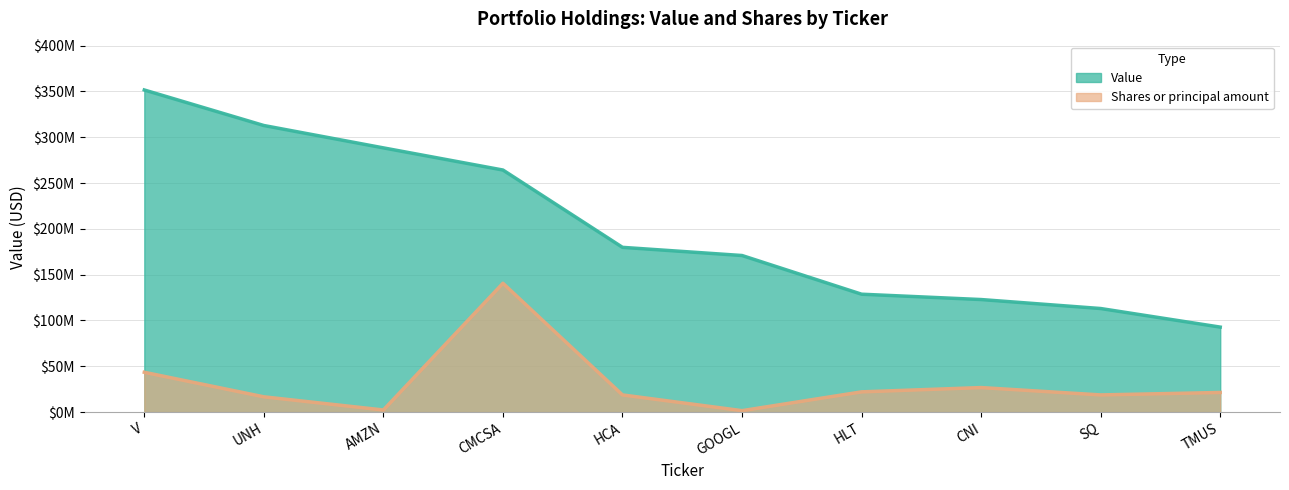

The Value series shows 264233000.0 at CMCSA. True or false?

True